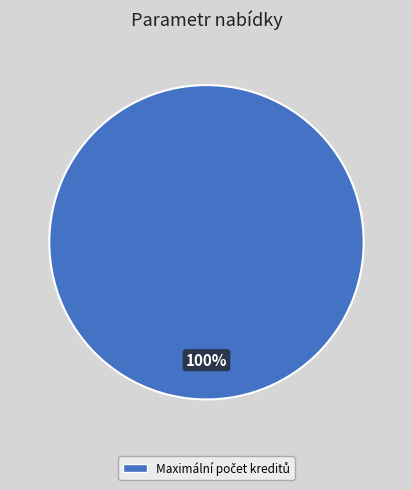

How many slices are in this pie chart?

1